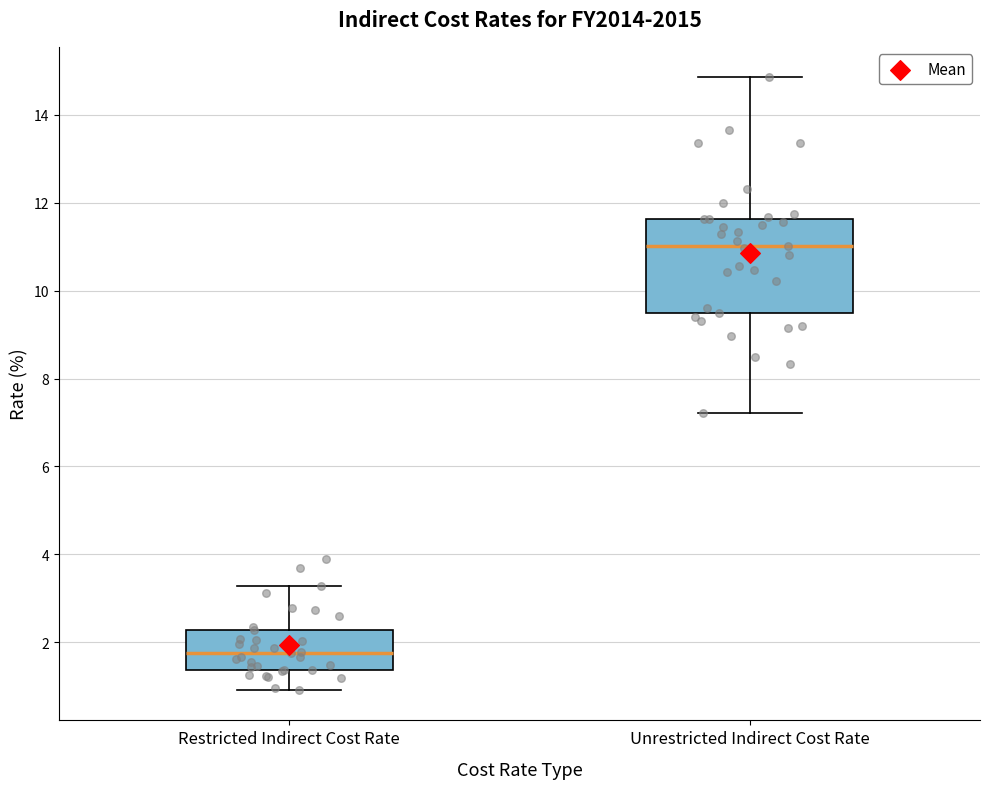

Which box's median line is the highest?

Unrestricted Indirect Cost Rate